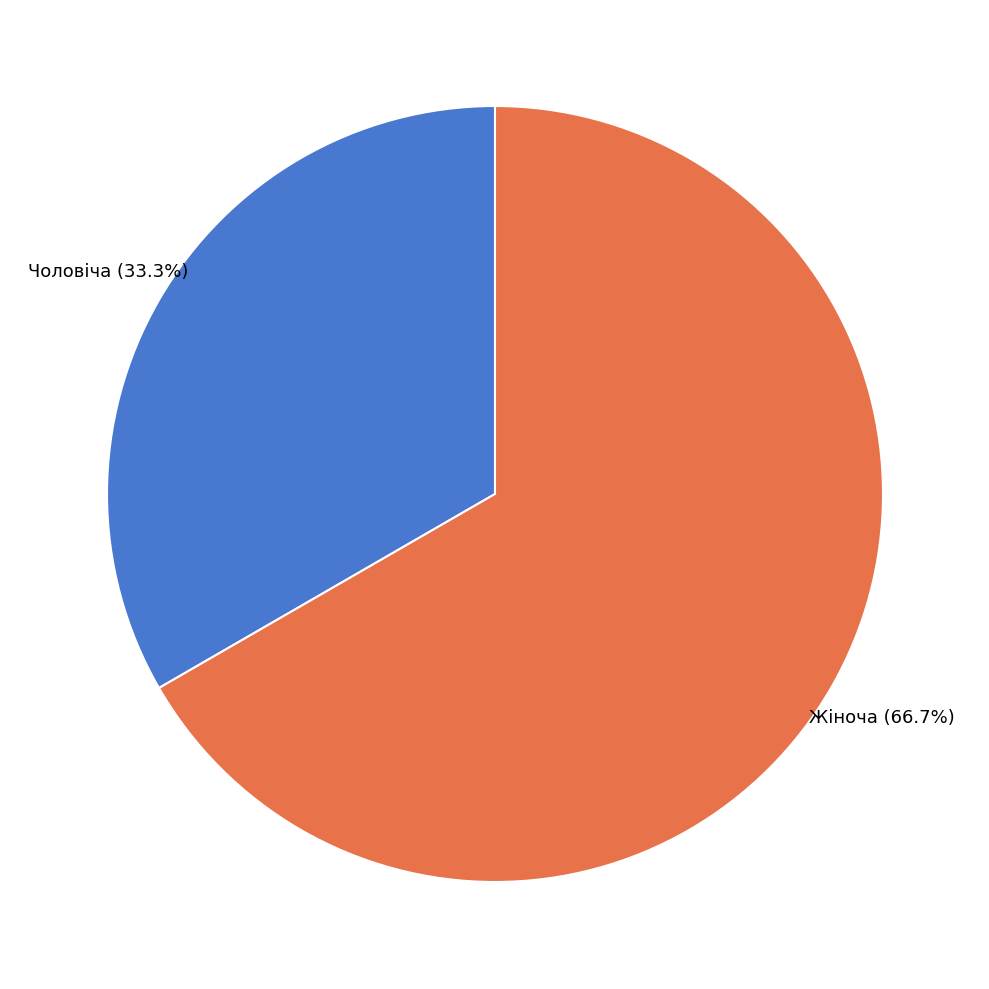

To the nearest percent, what percentage of the pie is Жіноча?

67%